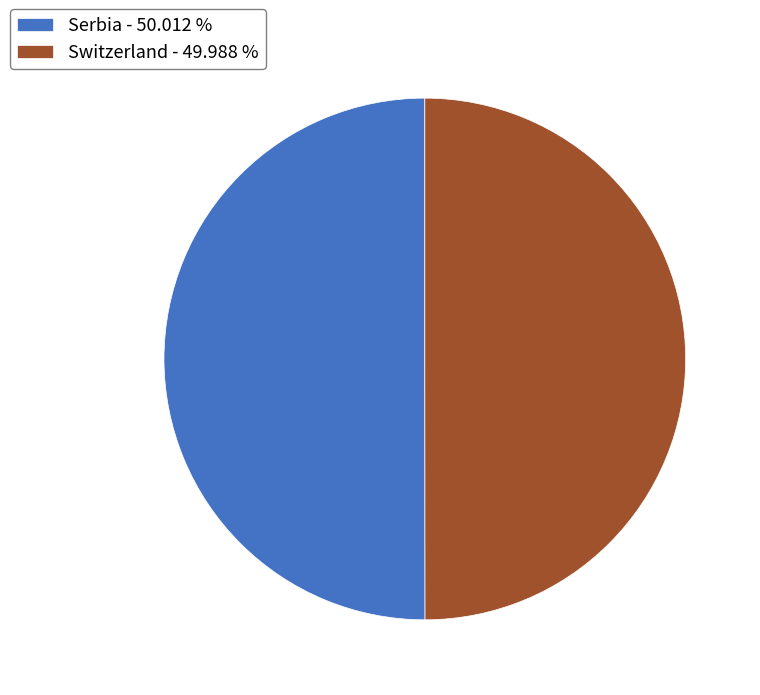

Approximately how many times larger is the value at Serbia - 50.012 % compared to Switzerland - 49.988 %?

1.0